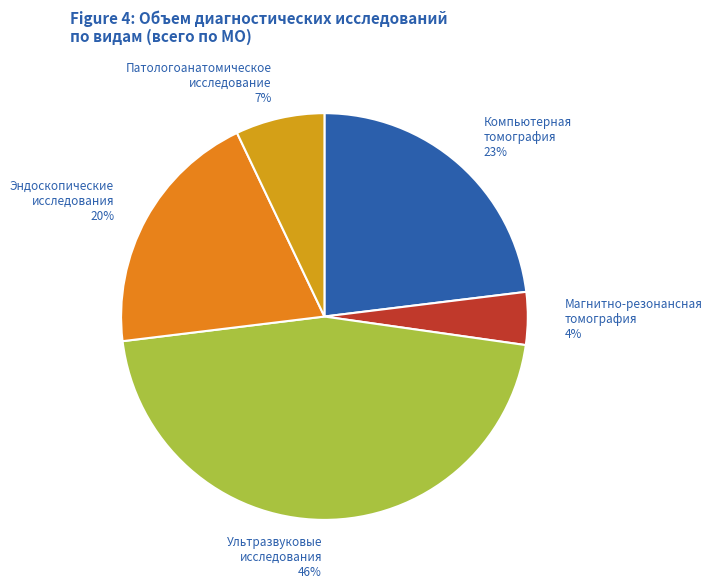

Is the sum of Магнитно-резонансная томография and Эндоскопические исследования greater than half?

No